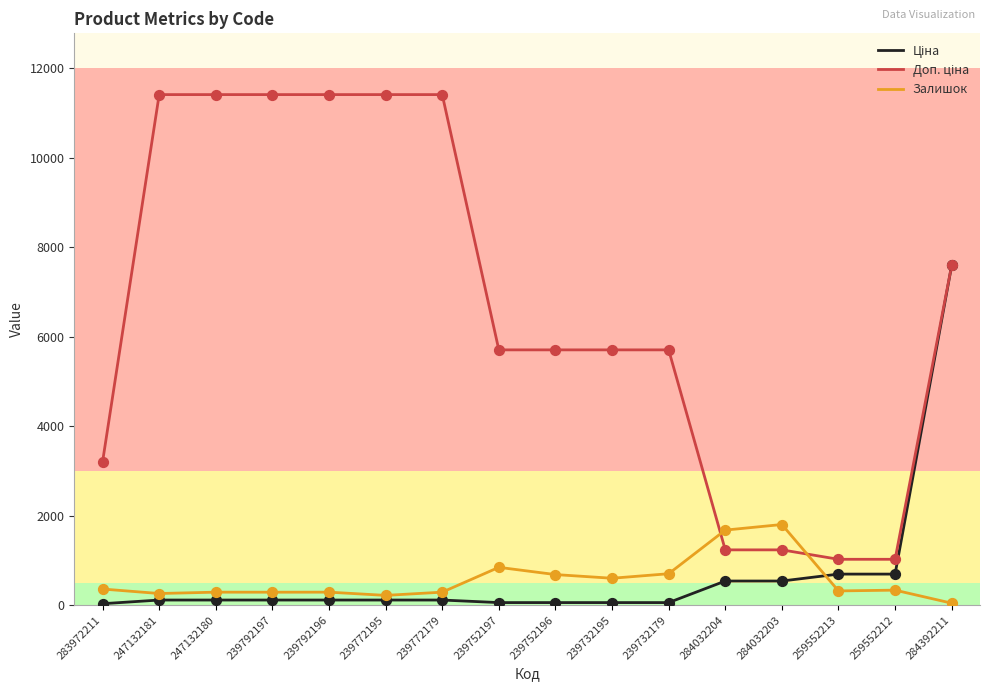

At which category is the sum across all series the highest?

284392211